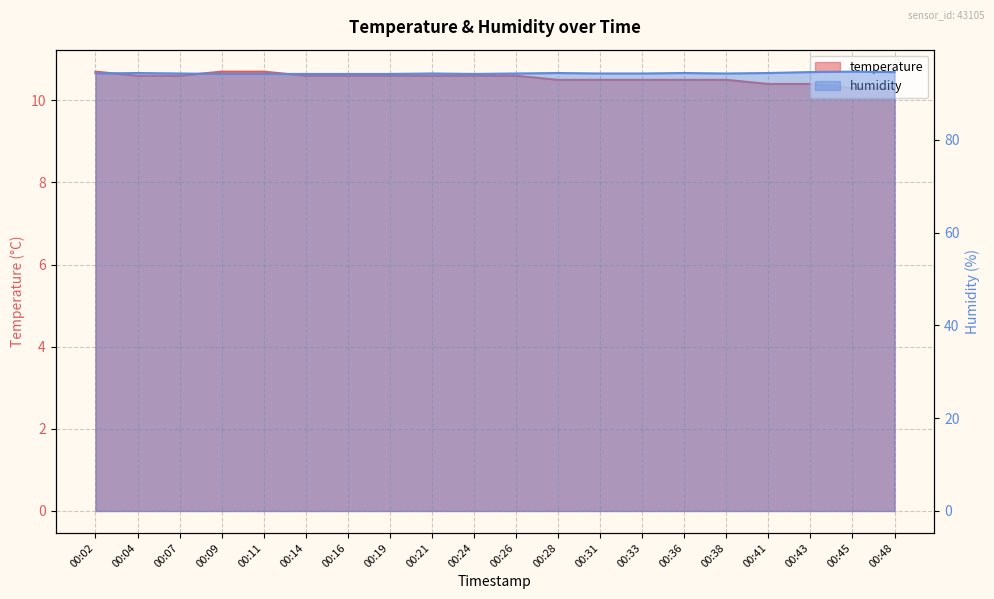

True or false: humidity has more than 2 points higher than both neighbors.

True